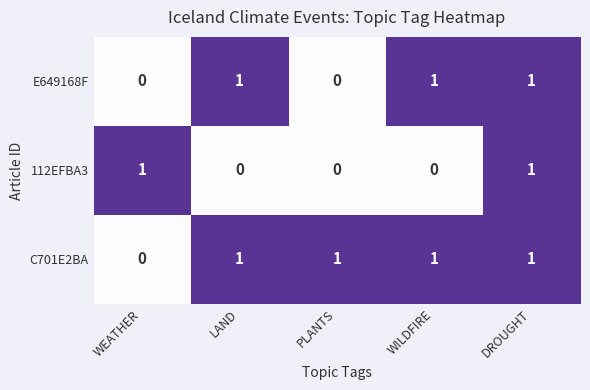

Reading left to right, transcribe all the data shown in this chart.

E649168F: 0	1	0	1	1
112EFBA3: 1	0	0	0	1
C701E2BA: 0	1	1	1	1